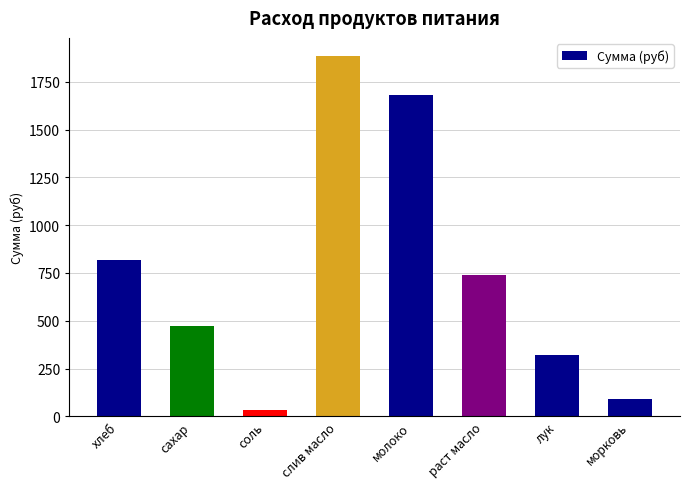

Rank the categories by value from highest to lowest.

слив масло, молоко, хлеб, раст масло, сахар, лук, морковь, соль